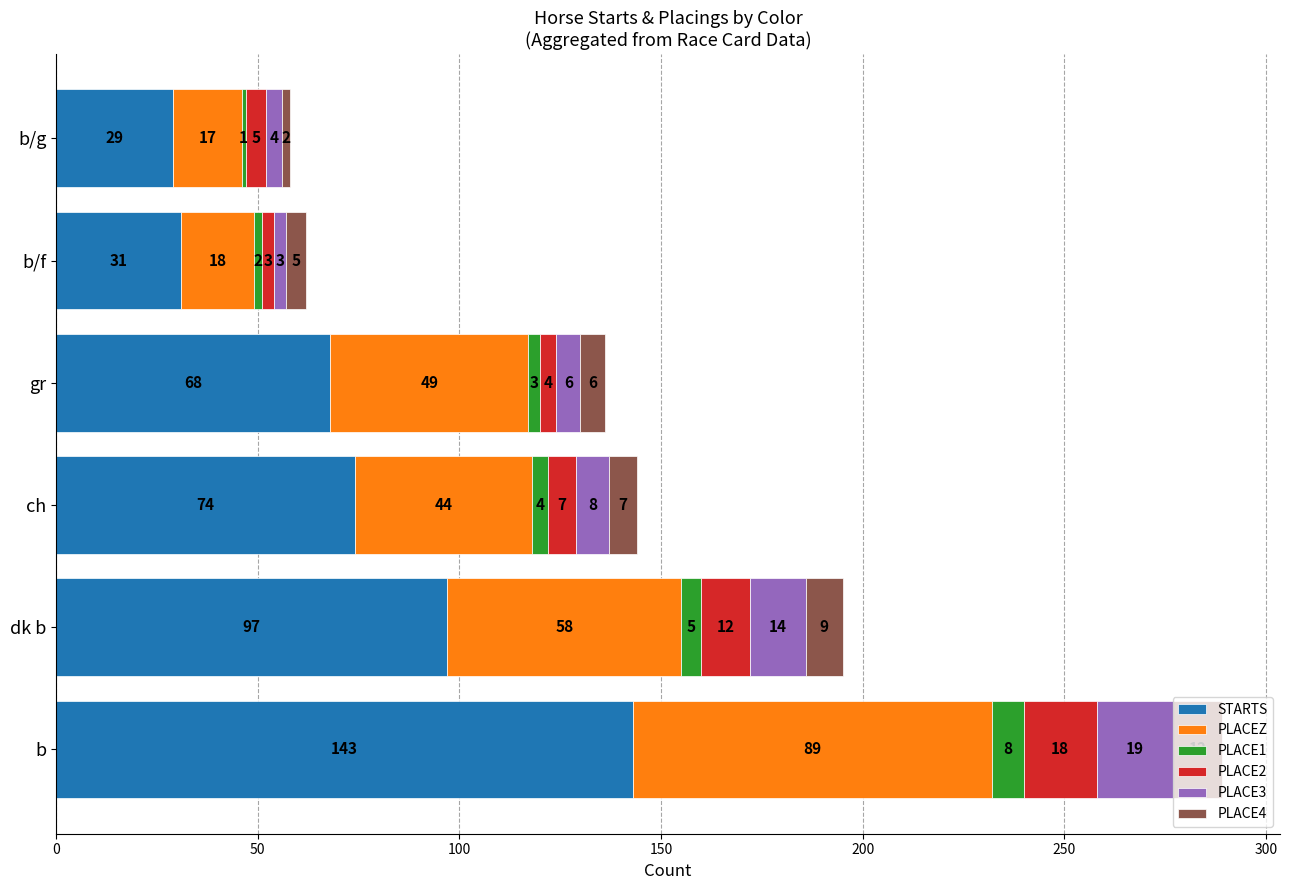

What is the difference between the maximum and second lowest values in the STARTS series?

112